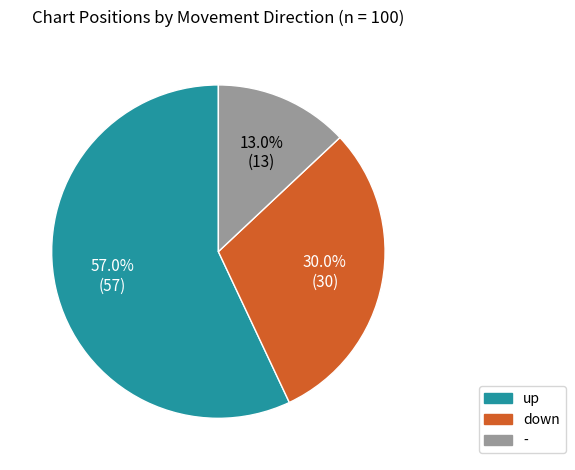

To the nearest percent, what is the difference between the down and up slice percentages?

27%